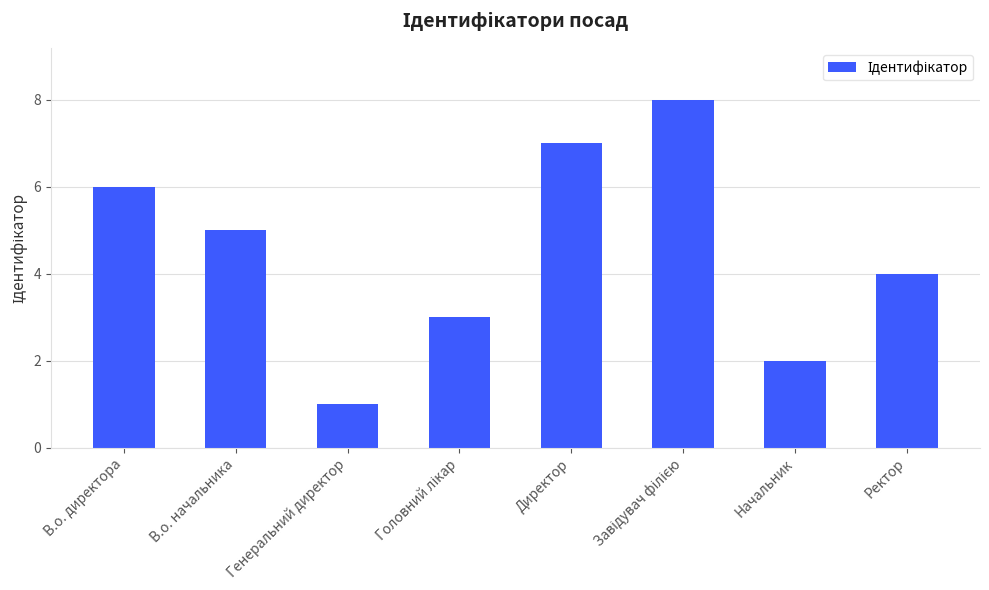

The chart shows a value of 1 at Генеральний директор. True or false?

True